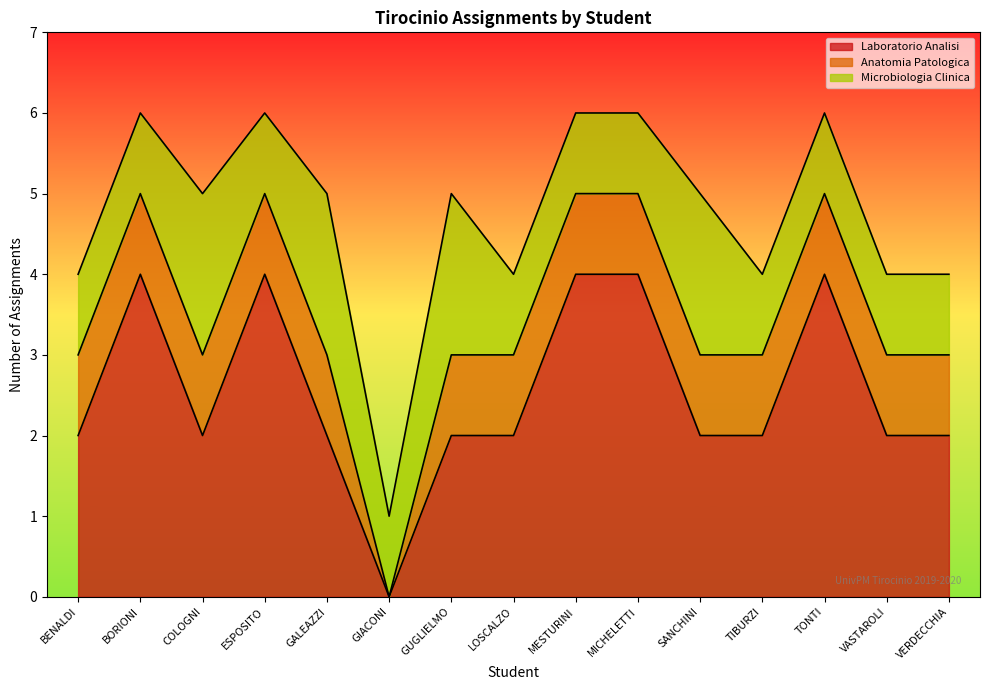

Which has a higher value, ESPOSITO or GIACONI?

ESPOSITO